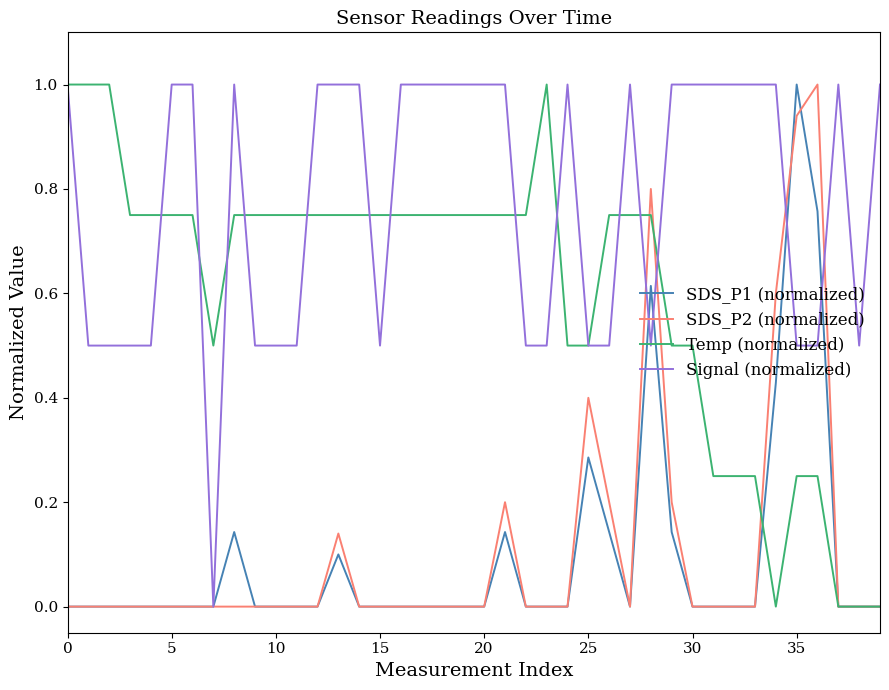

Which series has the largest total across all categories?

Signal (normalized)